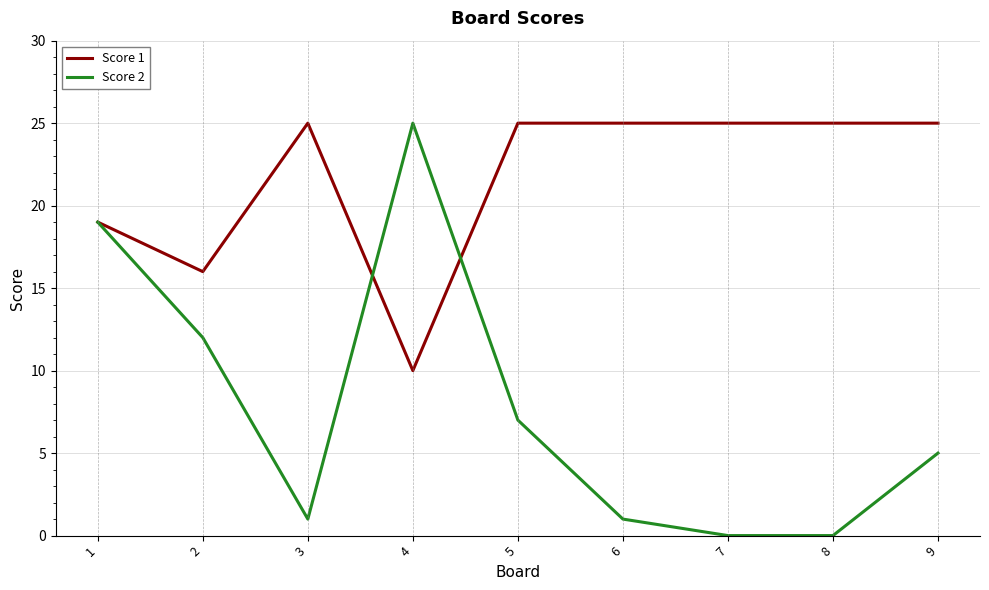

True or false: Score 1 and Score 2 intersect in this chart.

True